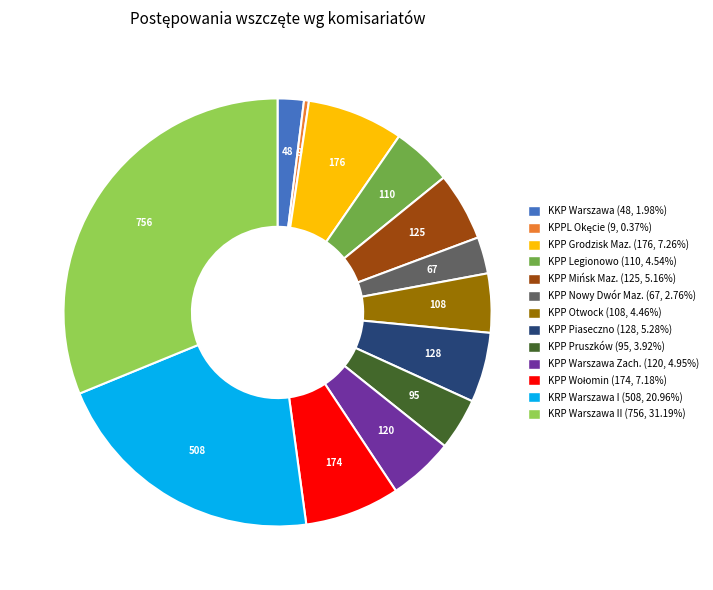

Do KKP Warszawa (48, 1.98%) and KPP Legionowo (110, 4.54%) together represent more than half of the pie?

No